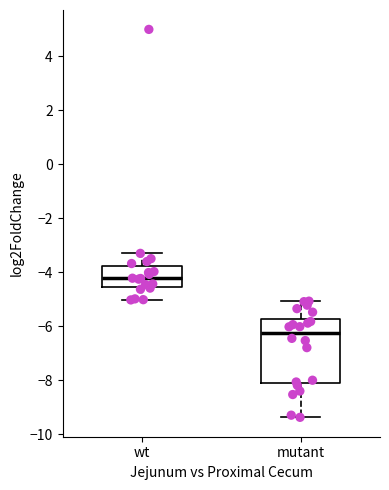

Reading left to right, read every box against the y-axis: the position of its median line, the range the box covers, and the ends of its whiskers. The values are not printed on the chart, so give them approximately, as read against the axis.

wt: median -4.2, box -4.6 to -3.8, whiskers -5.0 to -3.2
mutant: median -6.2, box -8.0 to -5.8, whiskers -9.4 to -5.0